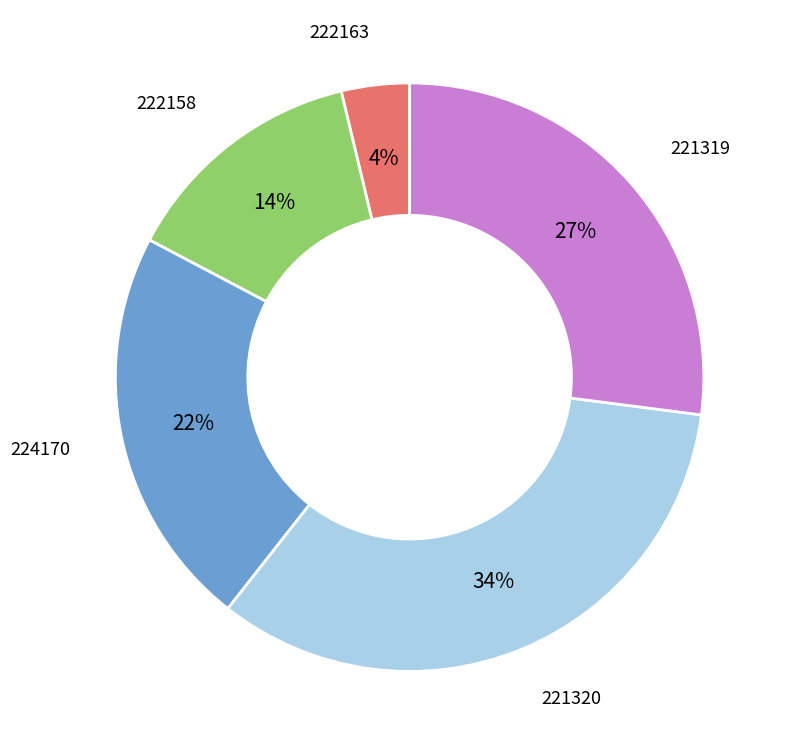

Which has a higher value, 222158 or 224170?

224170